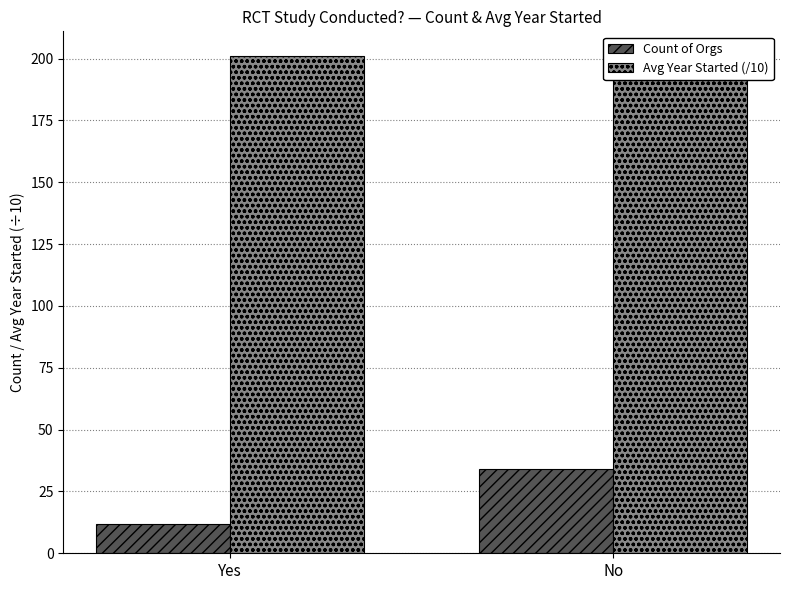

What is the label of the 2nd bar from the right?

Yes